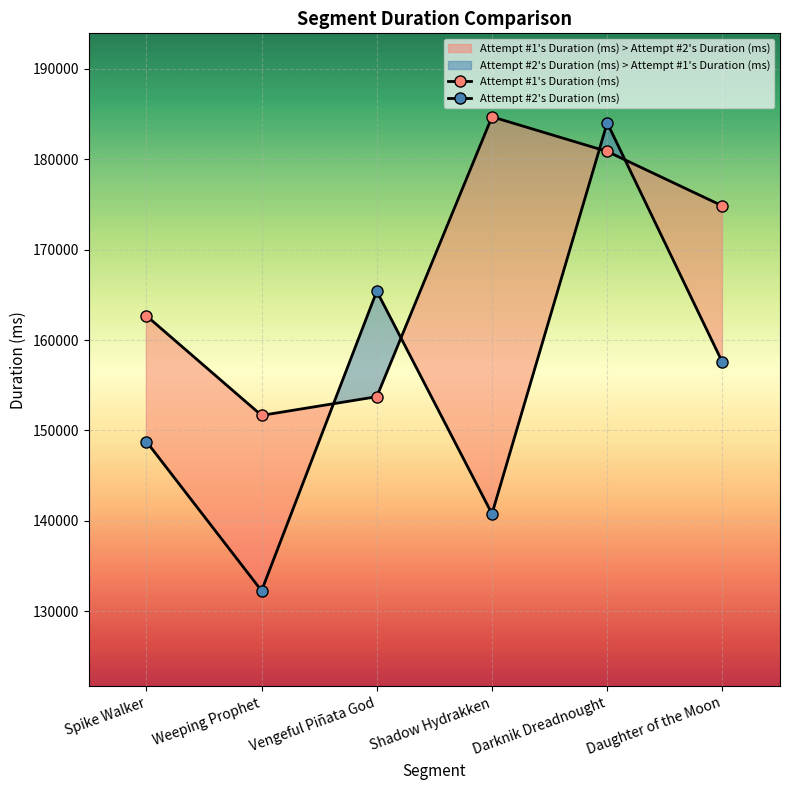

Where is the first local maximum for Attempt #2's Duration (ms)?

Vengeful Piñata God